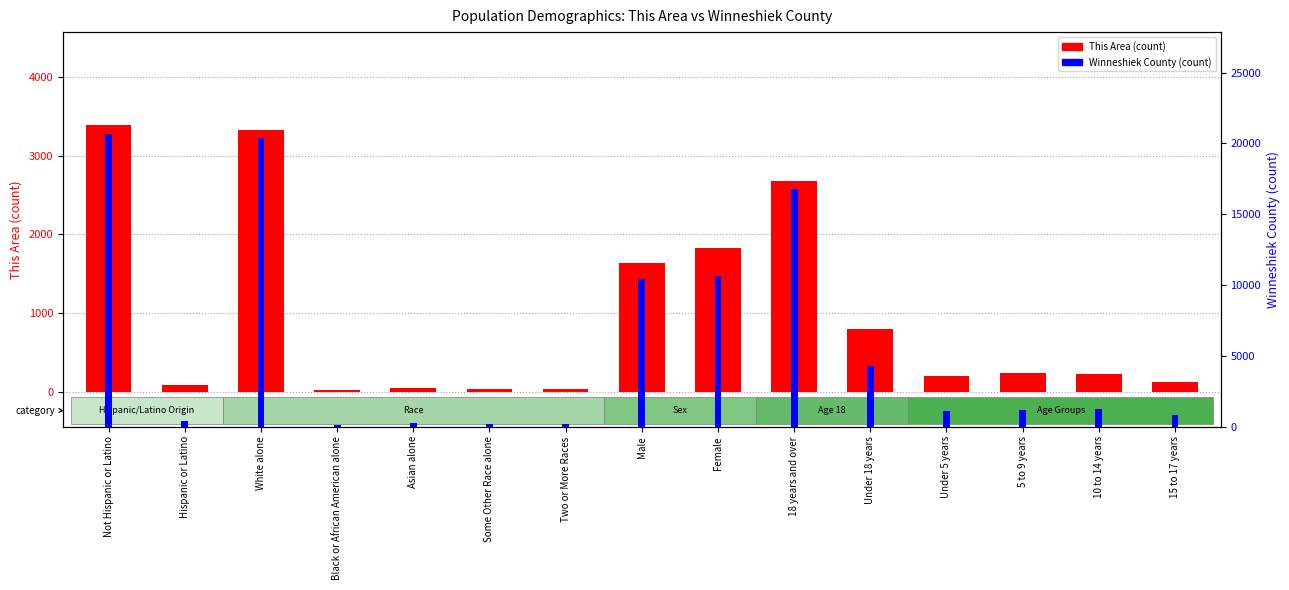

Rank the series by their average value, from highest to lowest.

Winneshiek County (count), This Area (count)